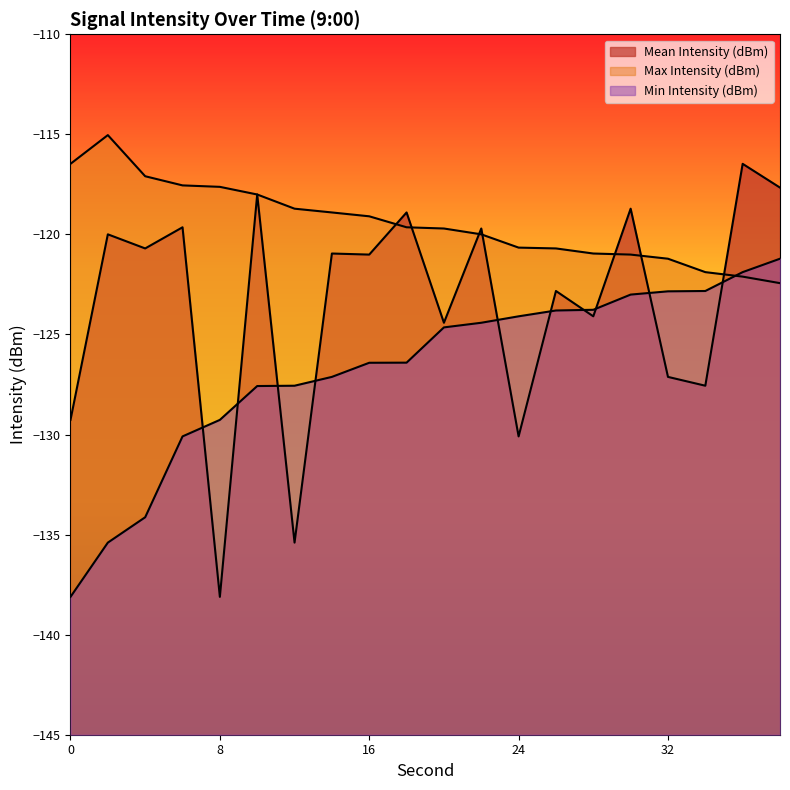

Is it true that Min Intensity (dBm) equals -122.8 at 32?

True